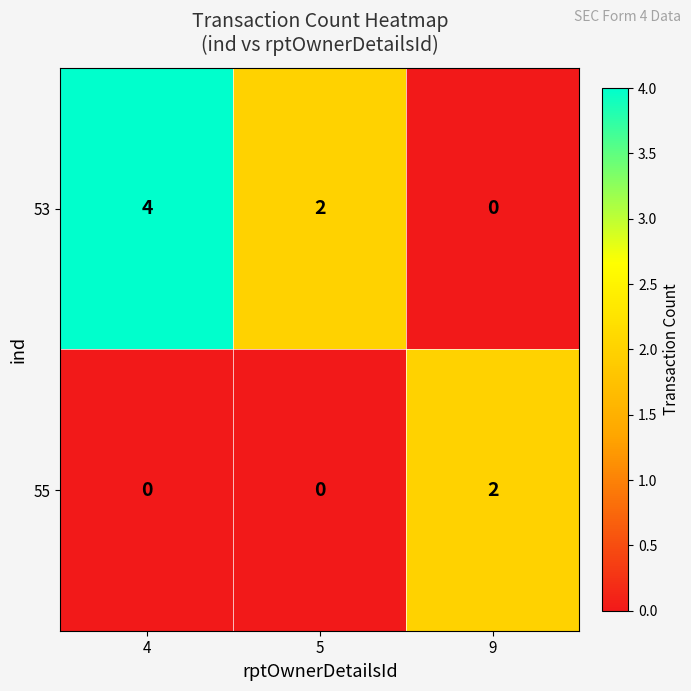

Reading left to right, transcribe all the data shown in this chart.

53: 4=4	5=2	9=0
55: 4=0	5=0	9=2